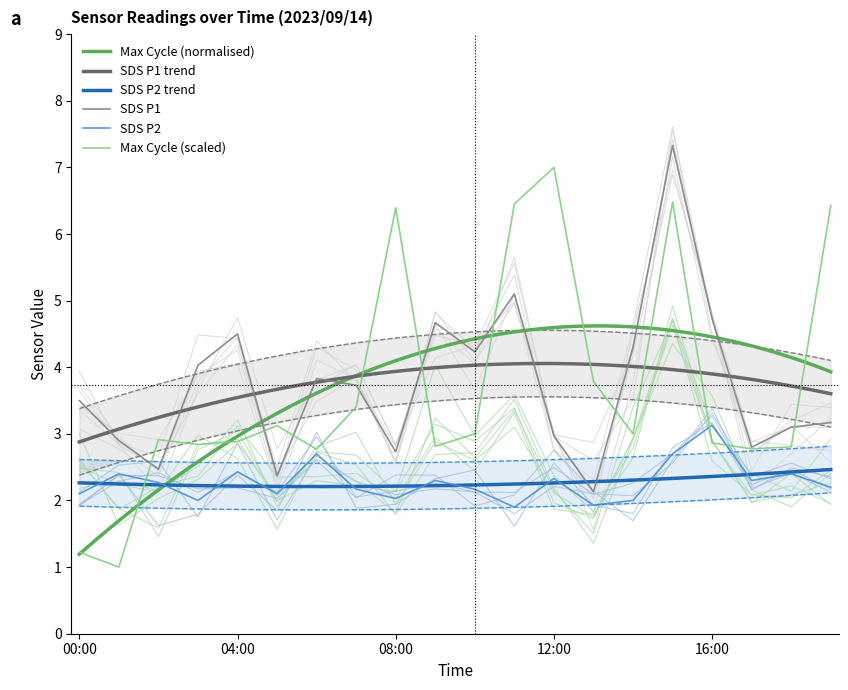

Reading right to left, transcribe all the data shown in this chart.

SDS_P1: 19:00=3.2	18:00=3.1	17:00=2.8	16:00=4.7	15:00=7.3	14:00=4.3	13:00=2.1	12:00=3.0	11:00=5.1	10:00=4.2	09:00=4.7	08:00=2.7	07:00=3.7	06:00=3.8	05:00=2.4	04:00=4.5	03:00=4.0	02:00=2.5	01:00=2.9	00:00=3.5
SDS_P2: 19:00=2.2	18:00=2.4	17:00=2.3	16:00=3.1	15:00=2.7	14:00=2.0	13:00=1.9	12:00=2.3	11:00=1.9	10:00=2.2	09:00=2.3	08:00=2.0	07:00=2.2	06:00=2.7	05:00=2.1	04:00=2.4	03:00=2.0	02:00=2.3	01:00=2.4	00:00=2.1
Max_cycle_scaled: 19:00=6.4	18:00=2.8	17:00=2.8	16:00=2.9	15:00=6.5	14:00=3.0	13:00=3.8	12:00=7.0	11:00=6.5	10:00=3.0	09:00=2.8	08:00=6.4	07:00=3.4	06:00=2.8	05:00=3.1	04:00=2.9	03:00=2.8	02:00=2.9	01:00=1.0	00:00=1.2